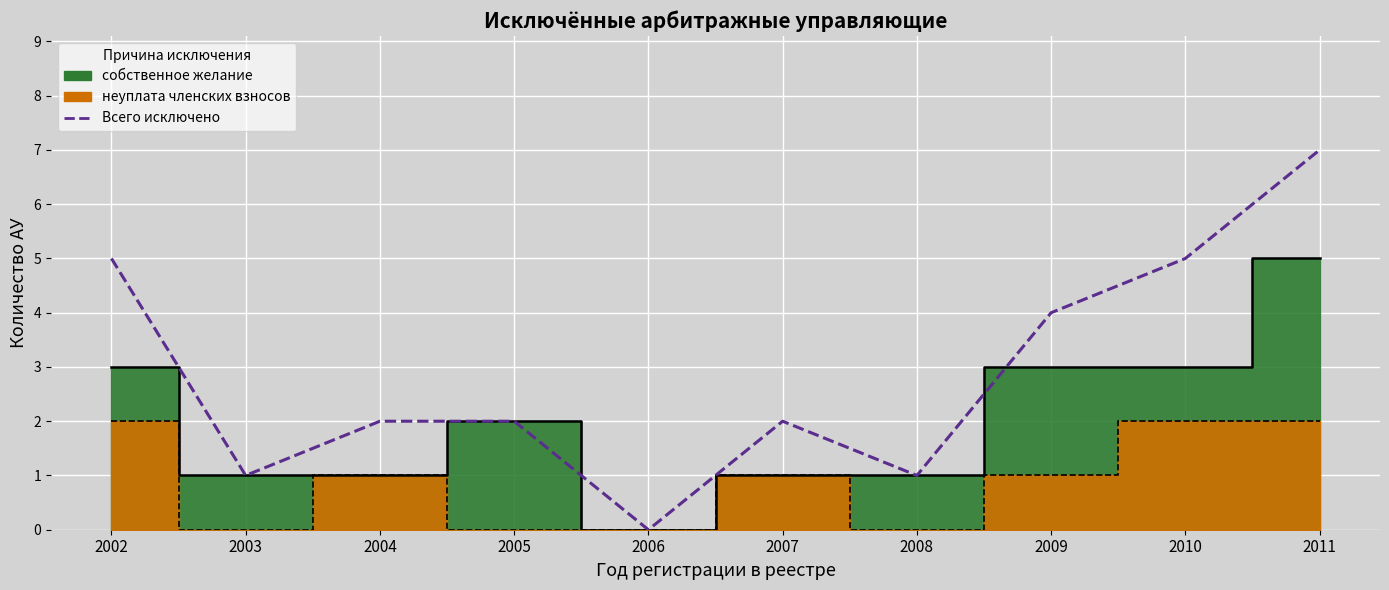

How many categories are shown in the chart?

10